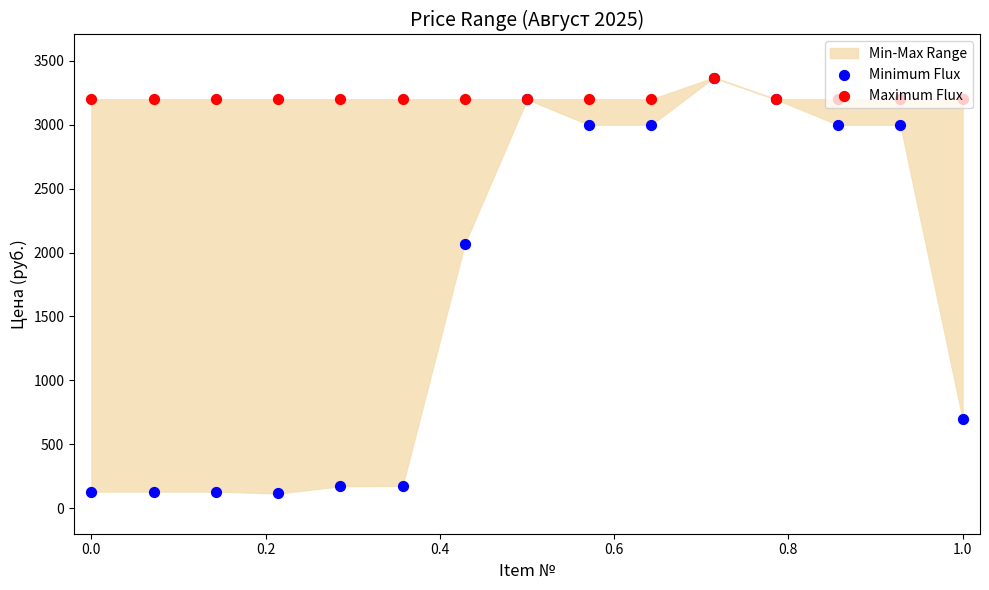

Which series reaches the maximum Y coordinate?

Minimum Flux